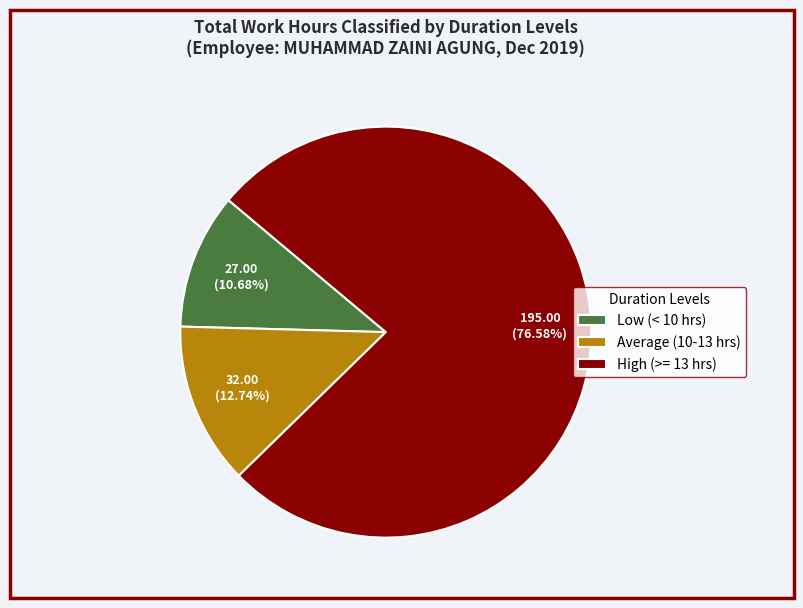

Which category has the biggest portion of the pie?

High (>= 13 hrs)